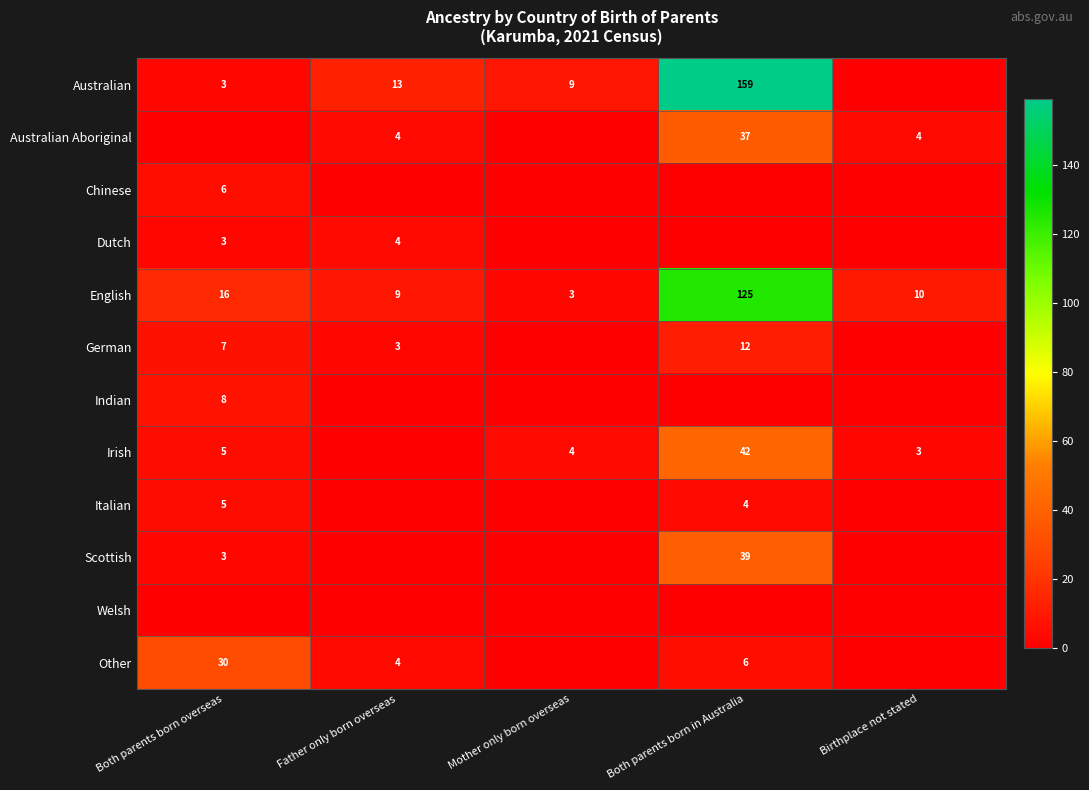

True or false: Irish has a value of 7 at Both parents born overseas.

False